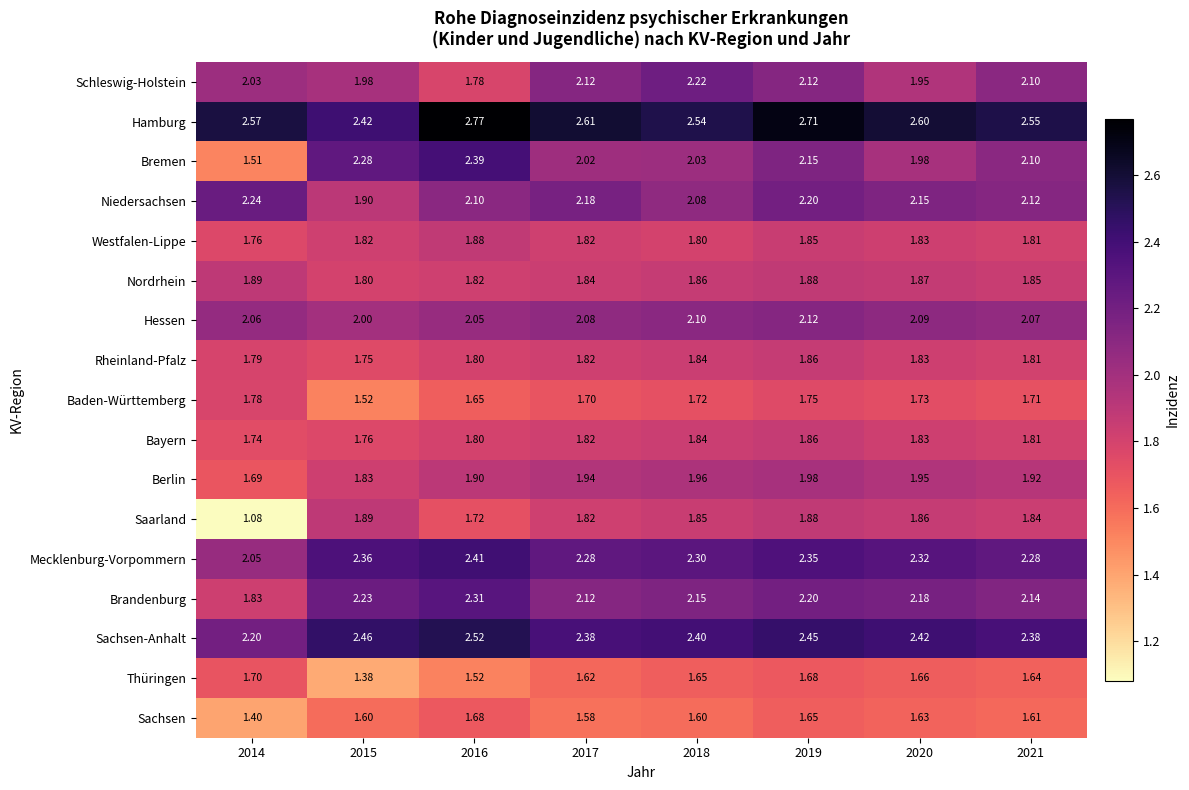

Which series has the largest total across all categories?

Hamburg